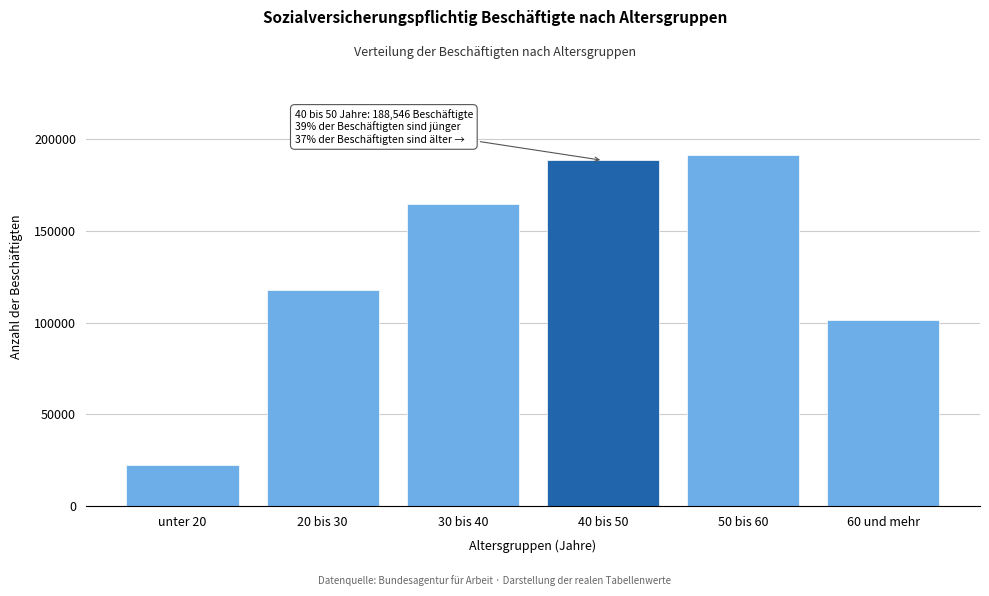

Reading left to right, list all the values displayed in this chart.

22111	117975	164970	188546	191609	101219